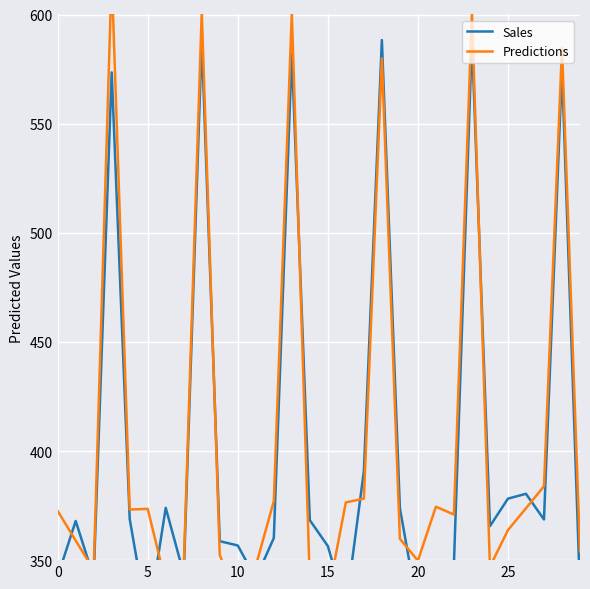

What is the difference between the second highest and second lowest values in the Predictions series?

267.7